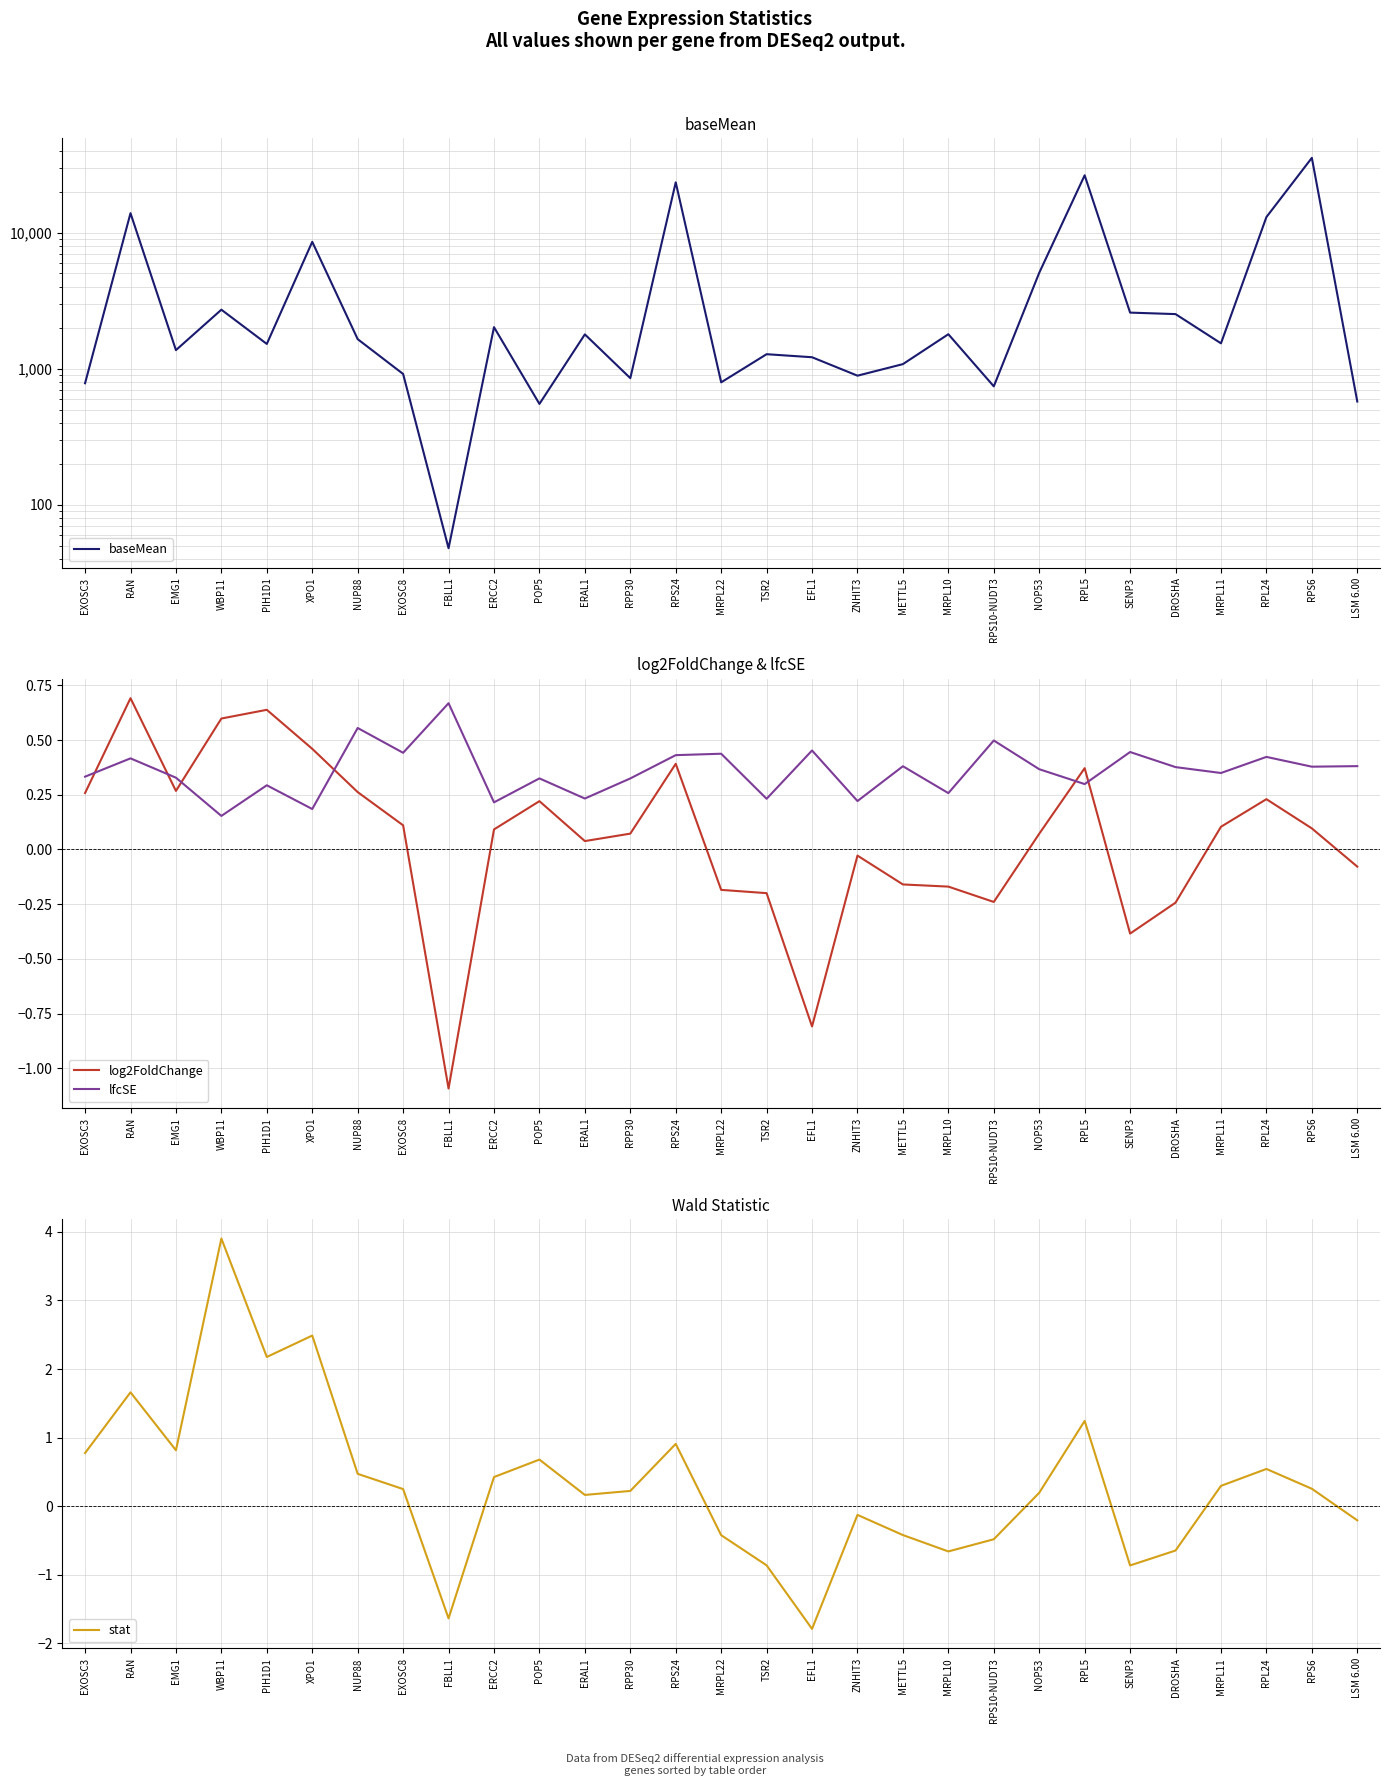

Is it true that log2FoldChange equals 0.2 at RPL24?

True